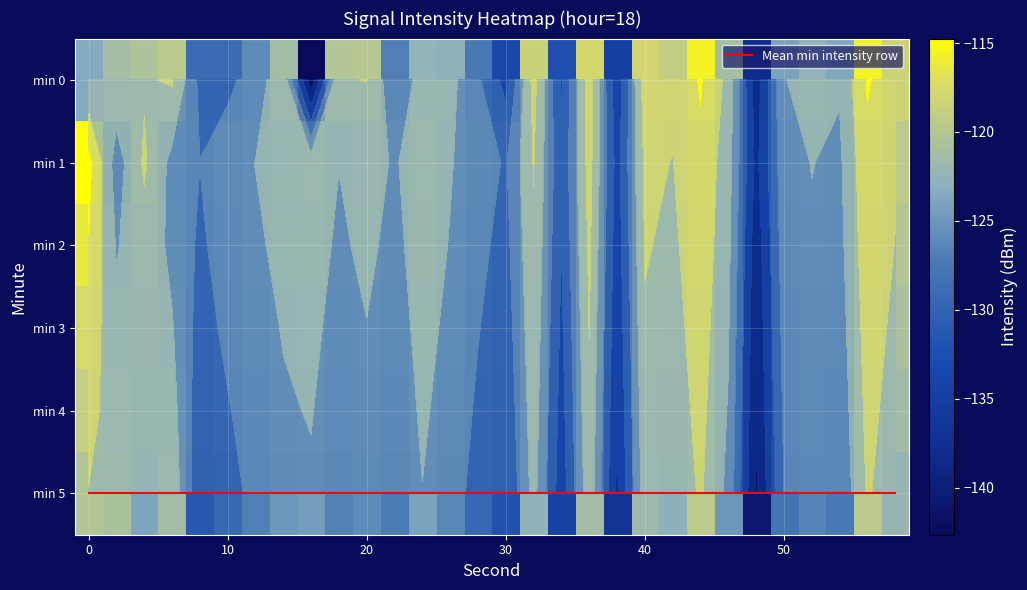

How many distinct data groups are displayed?

6